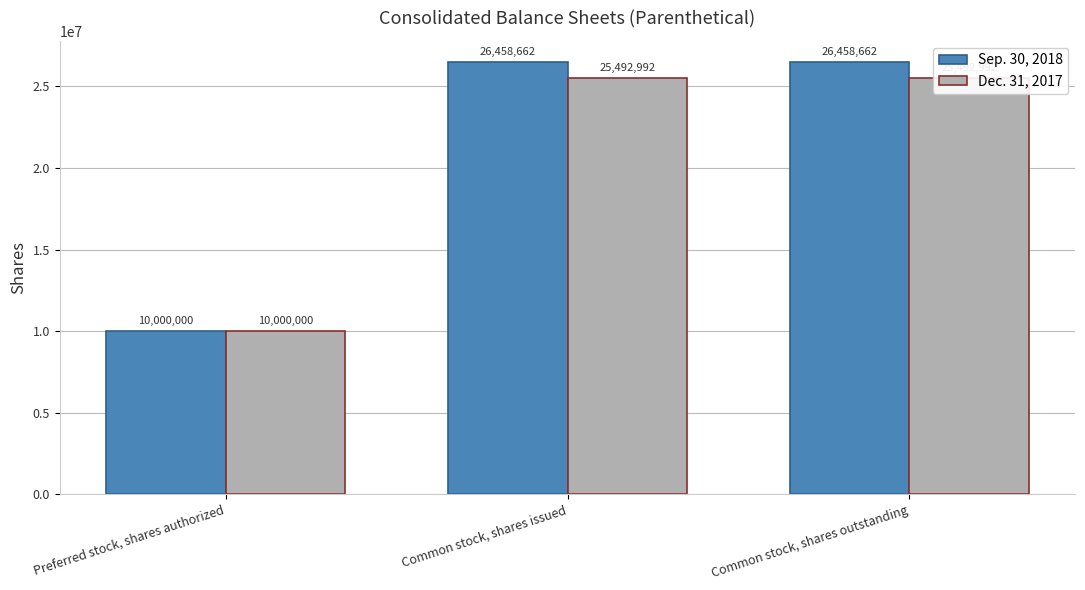

Count the Dec. 31, 2017 values in the range 10000000 to 25492992.

3